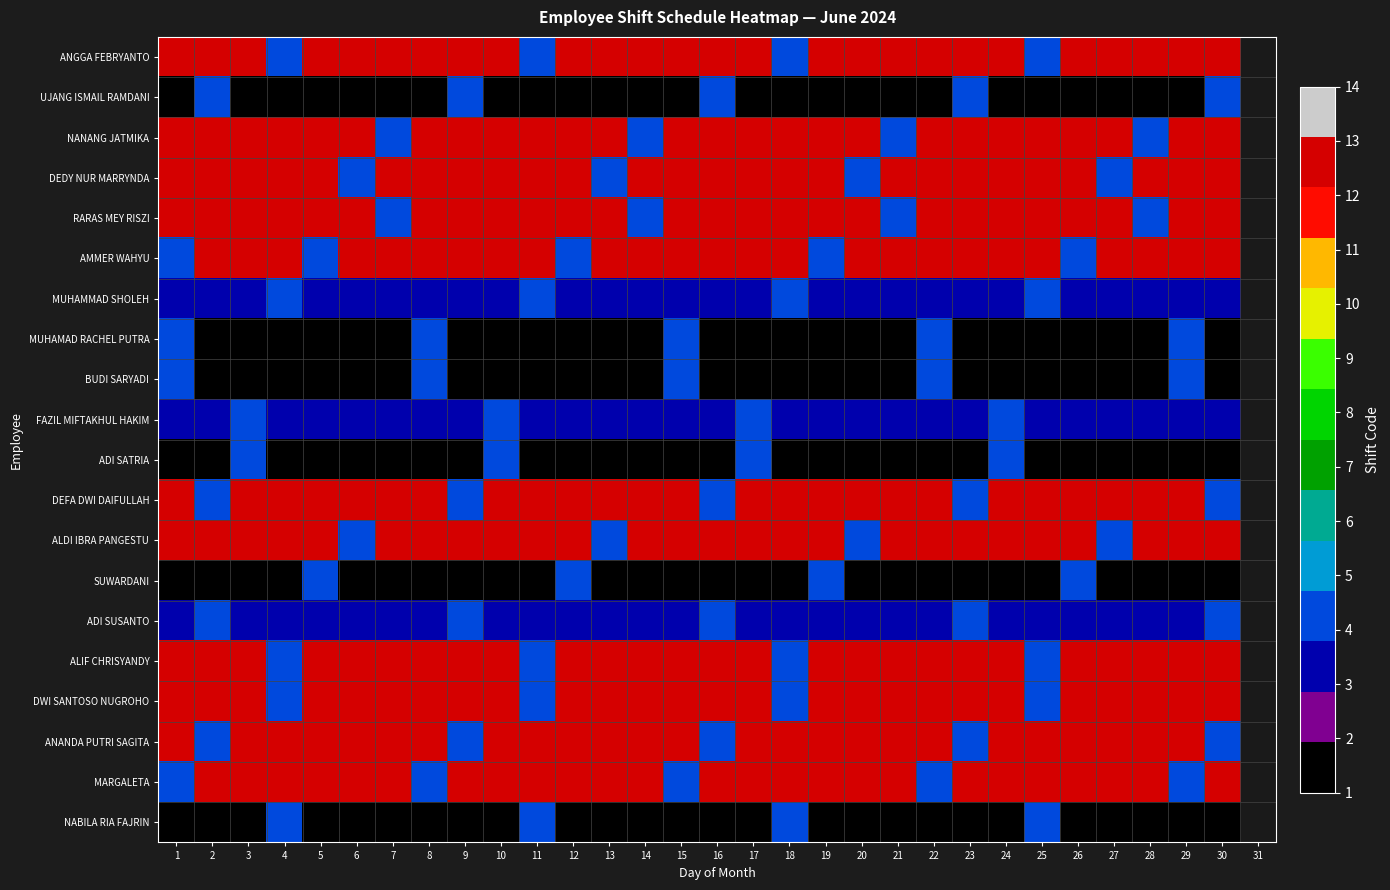

At which category does the chart reach its minimum across all series?

1